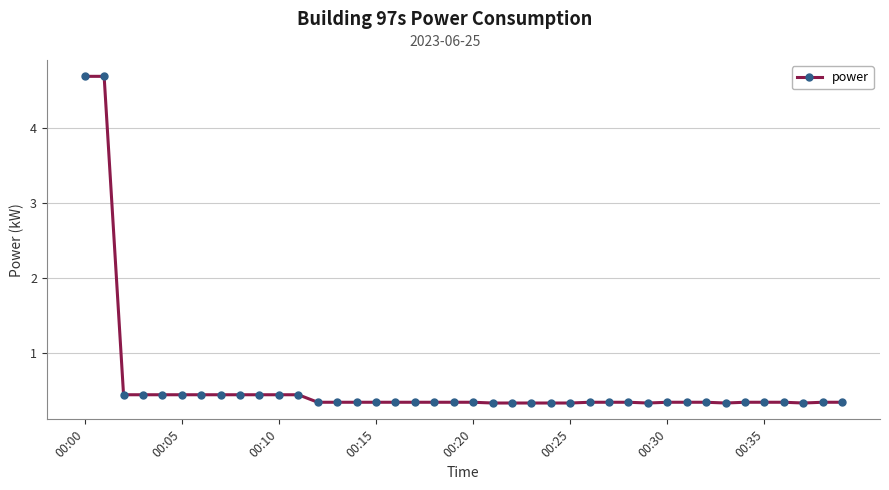

What is the average value?

0.6